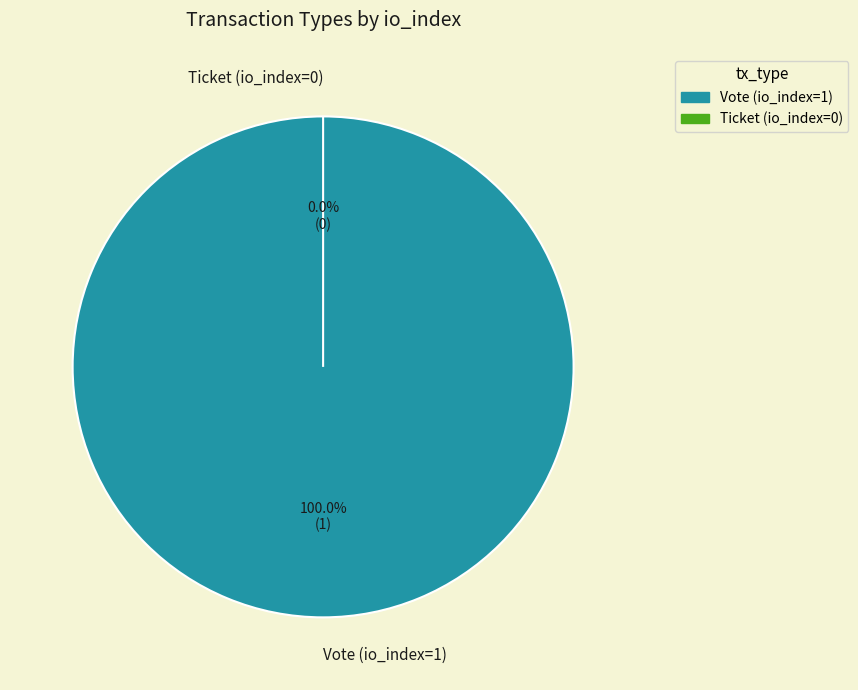

To the nearest percent, what portion does Vote (io_index=1) represent?

100%